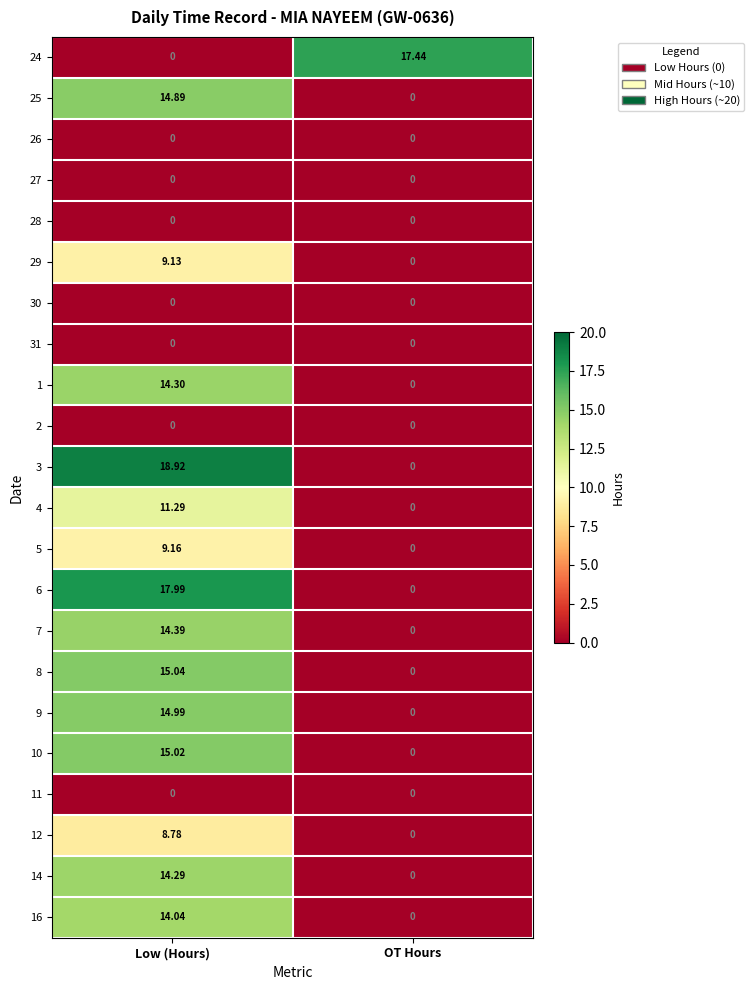

At which label is 10 closest to 7?

OT Hours